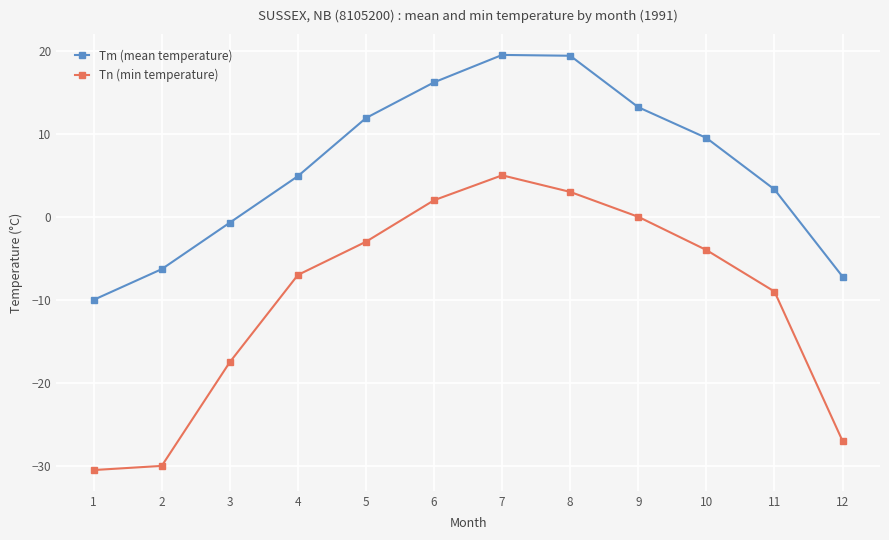

What is the difference between the maximum and minimum values in the Tm (mean temperature) series?

29.5